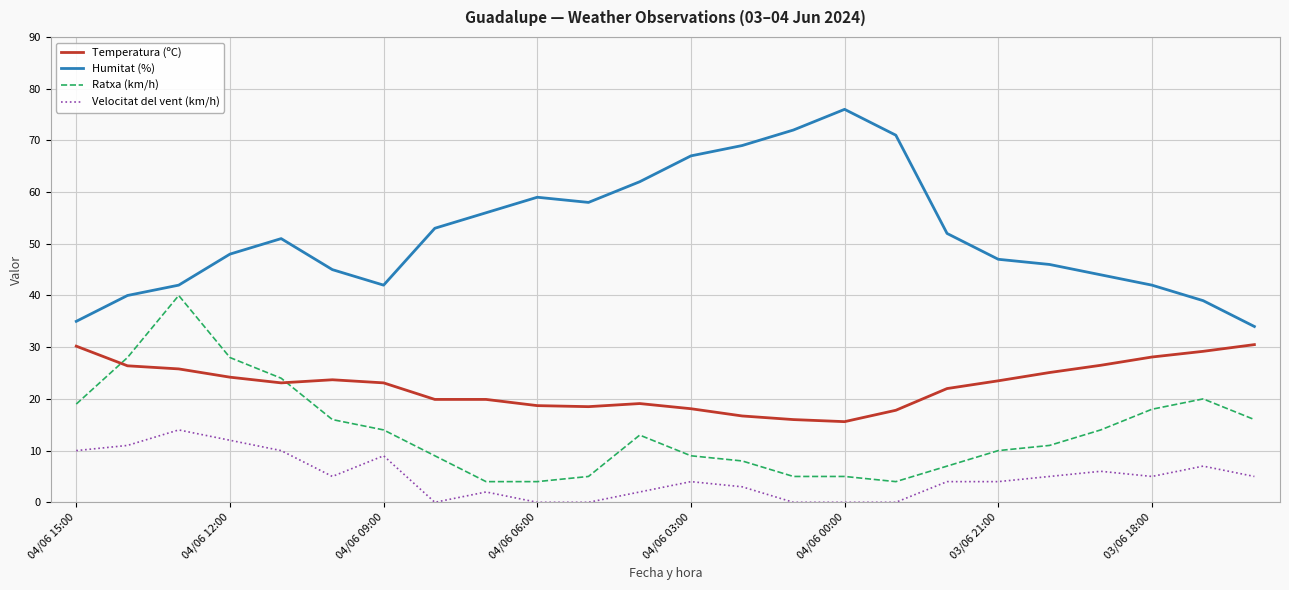

Rank the series by their average value, from highest to lowest.

Humitat (%), Temperatura (ºC), Ratxa (km/h), Velocitat del vent (km/h)